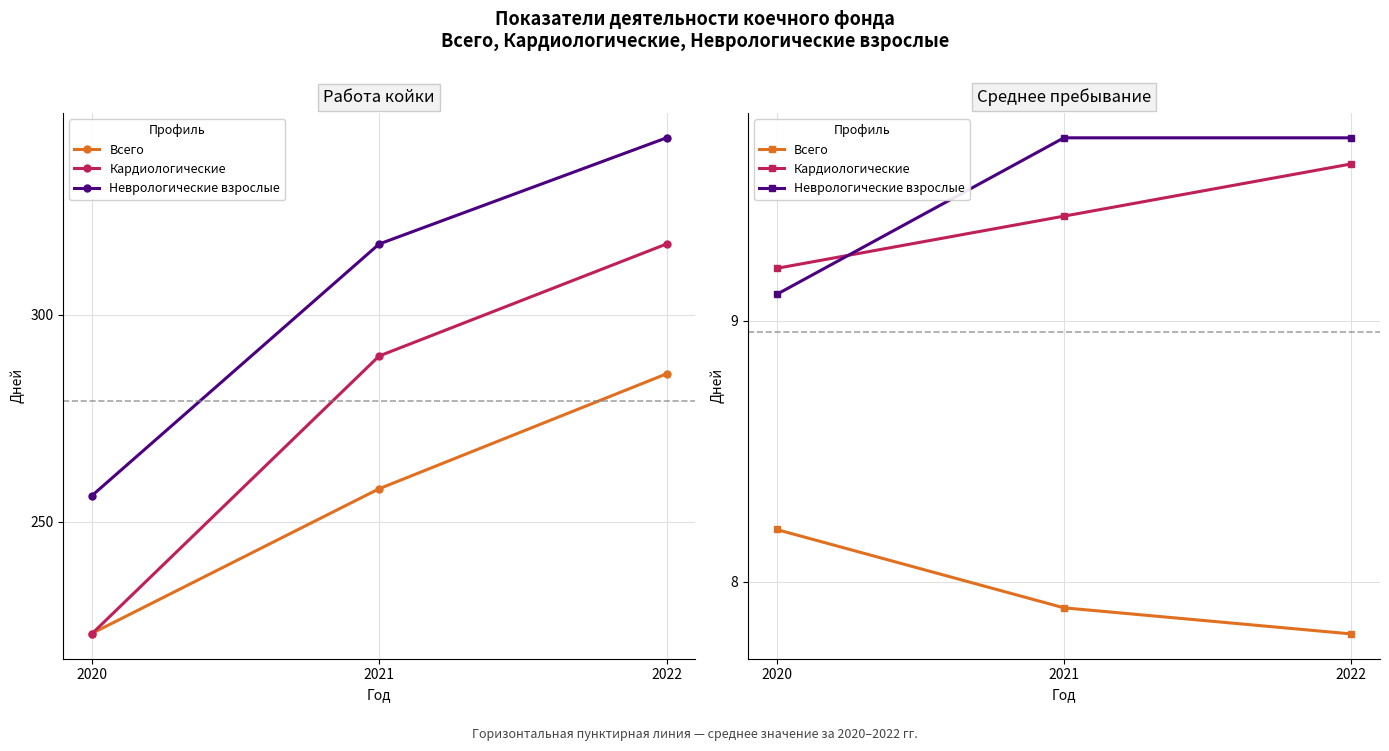

Where is Всего nearest to the value 8?

2021